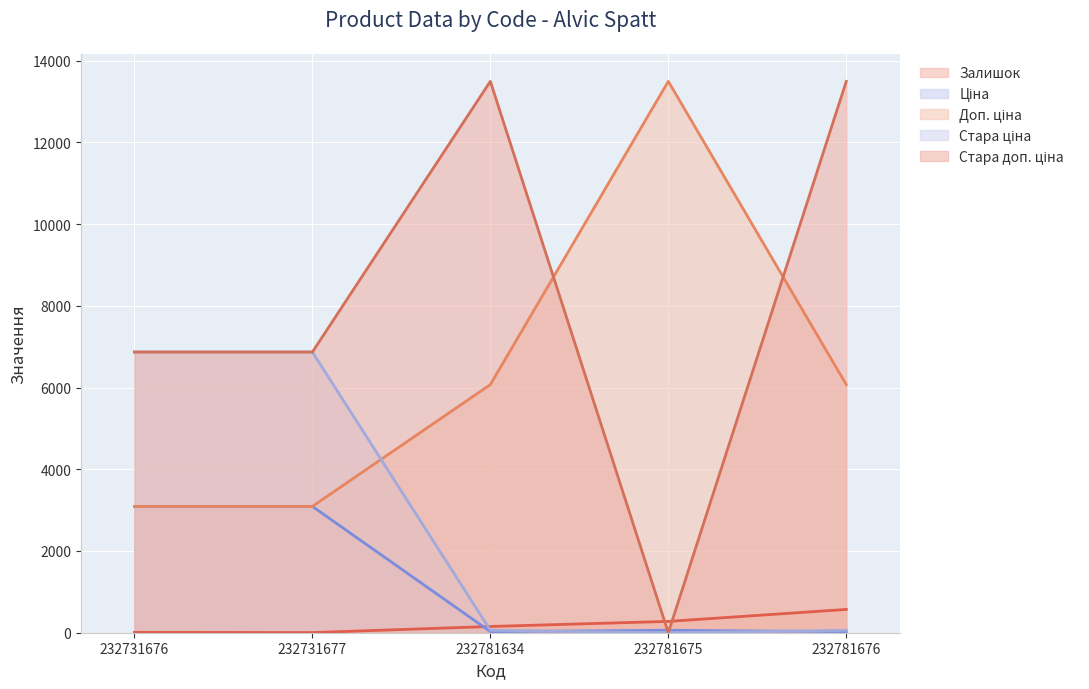

True or false: Стара доп. ціна and Стара ціна intersect in this chart.

False